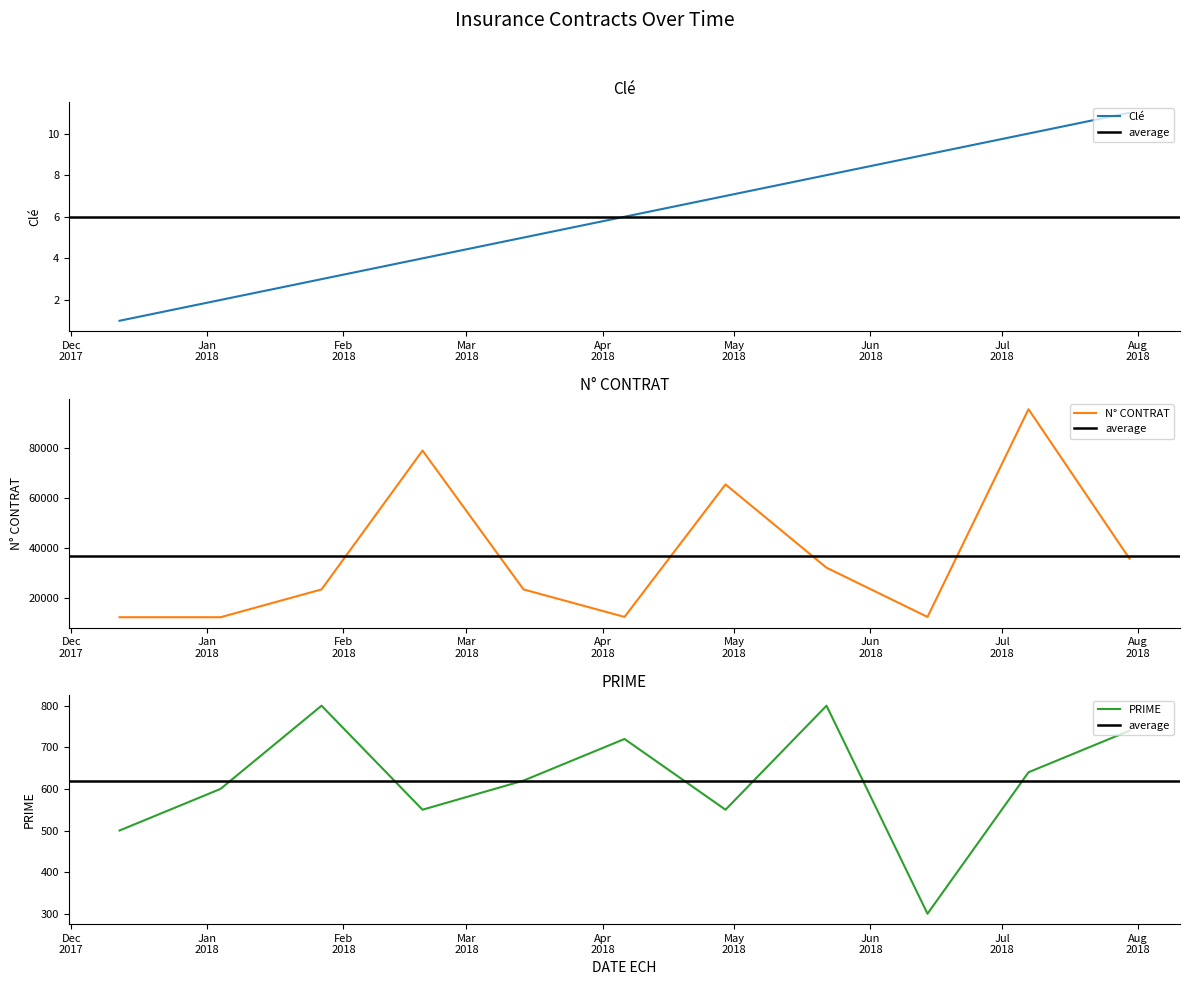

What position from the left is 2018-02-19?

4